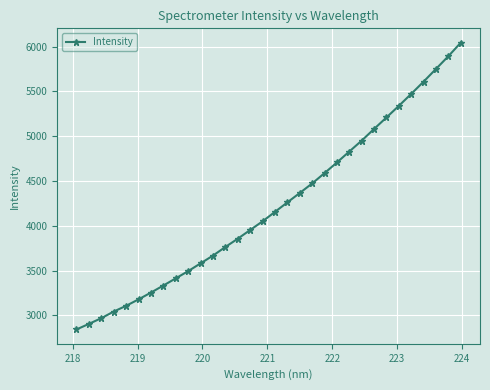

How many values exceed 4155?

16